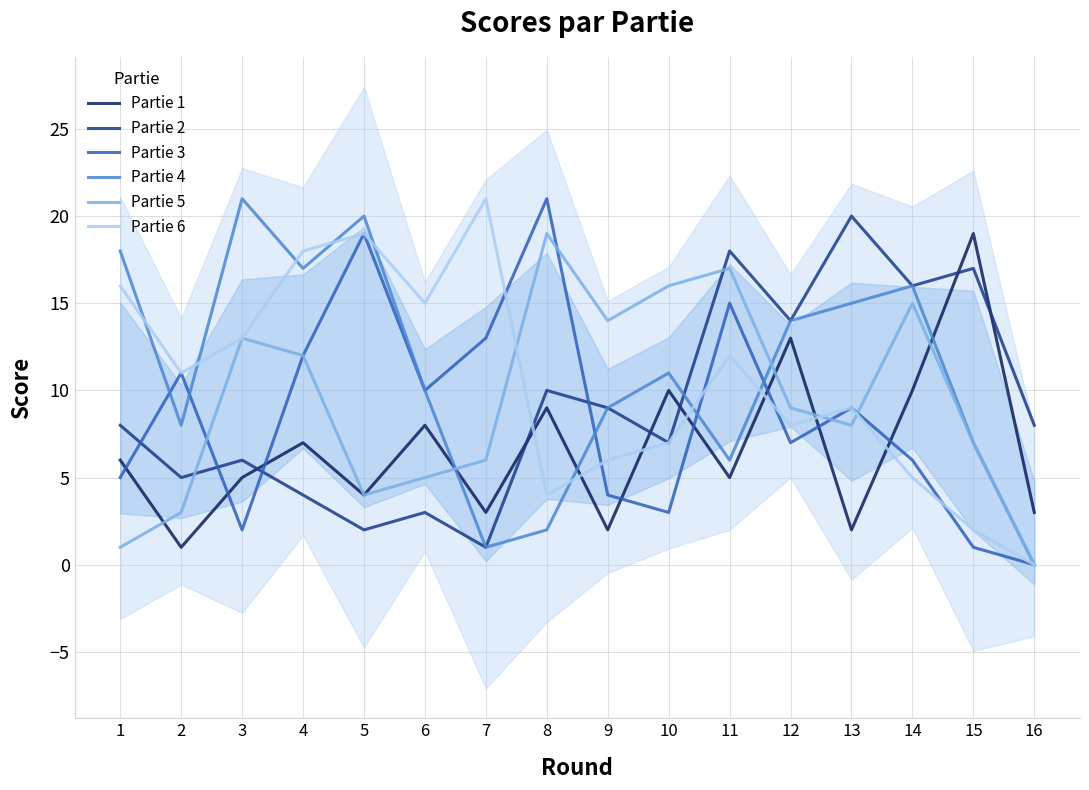

The Partie 1 series shows 1 at 13. True or false?

False